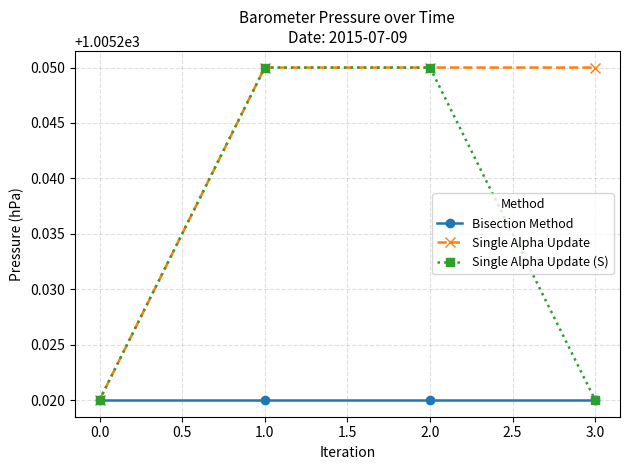

What are all the series names shown in the legend?

Bisection Method, Single Alpha Update, Single Alpha Update (S)